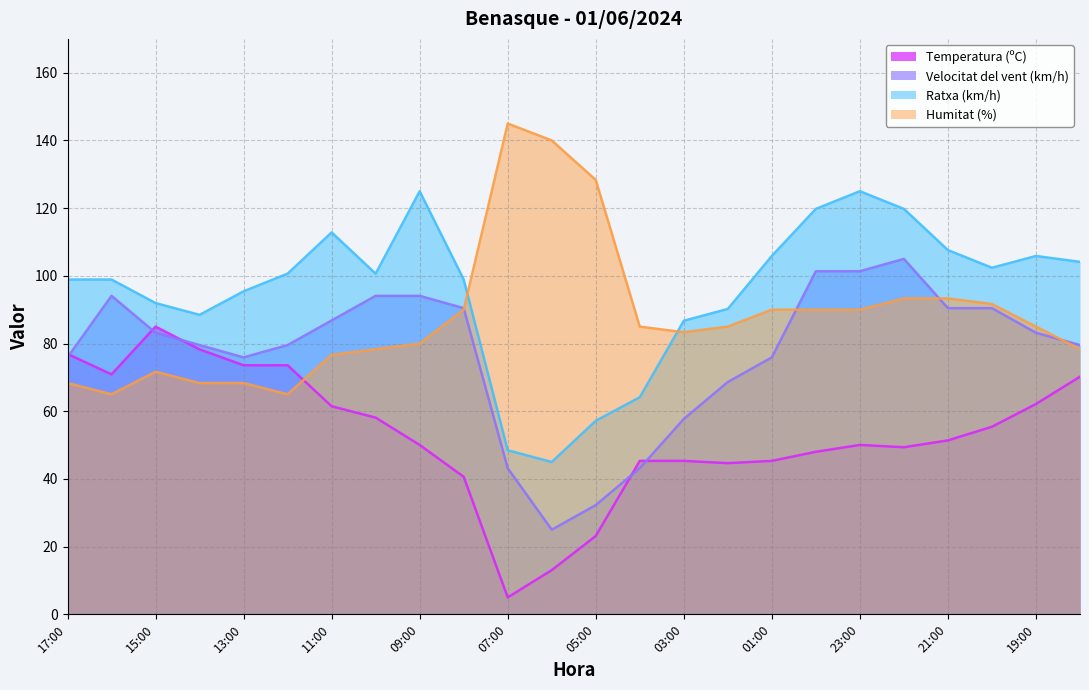

What is the label of the 10th point from the left?

08:00